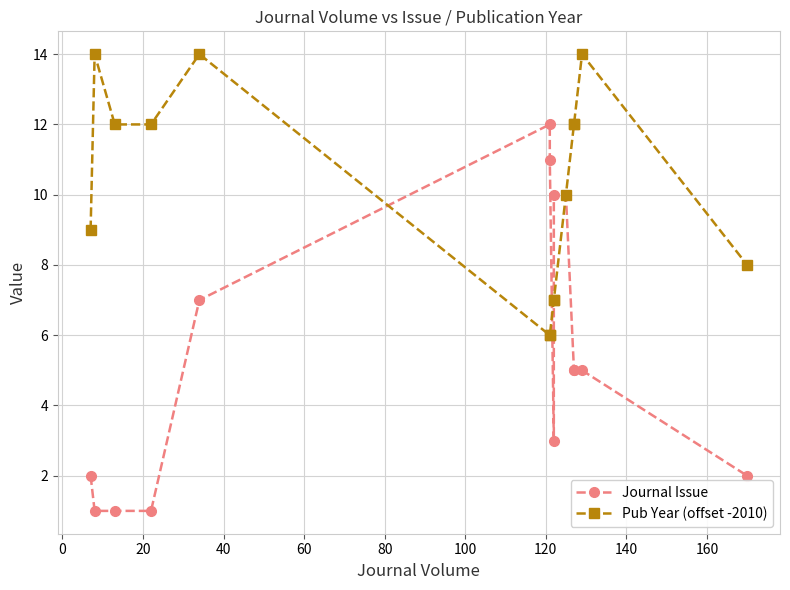

Count the number of data series in this chart.

2